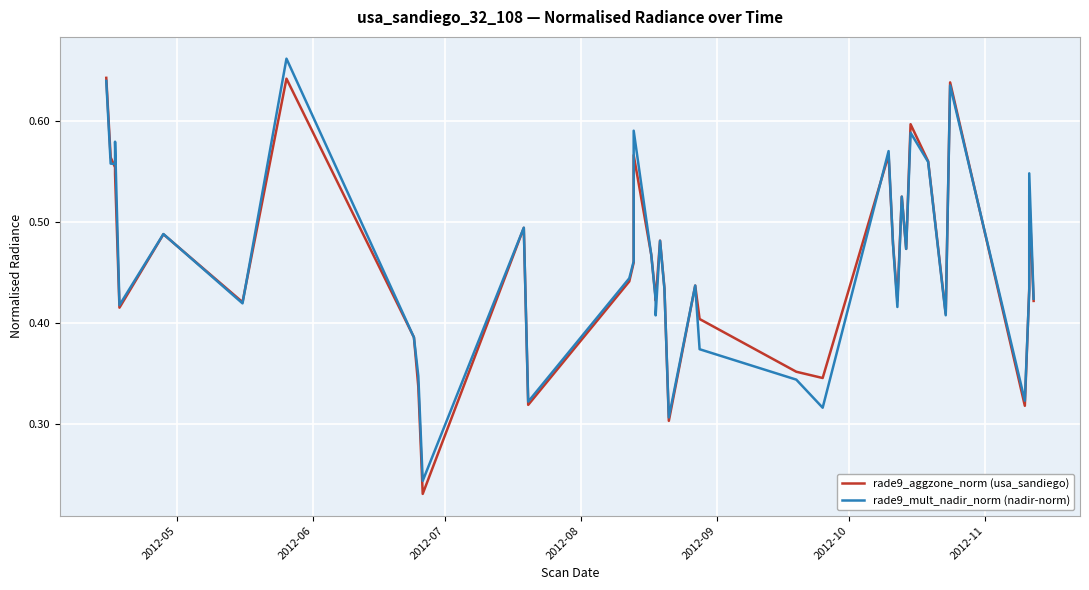

At how many categories does at least one series exceed 0?

39